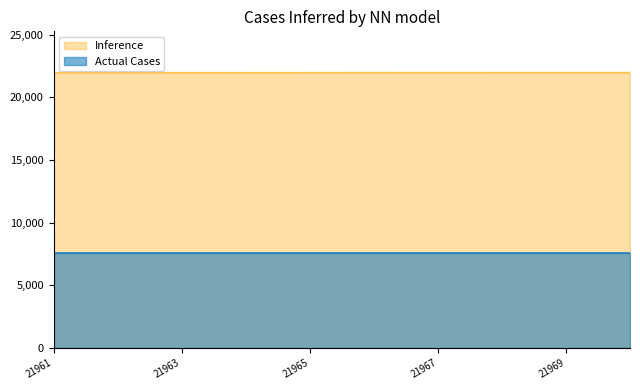

True or false: the data shows 6415 at 21962.

False